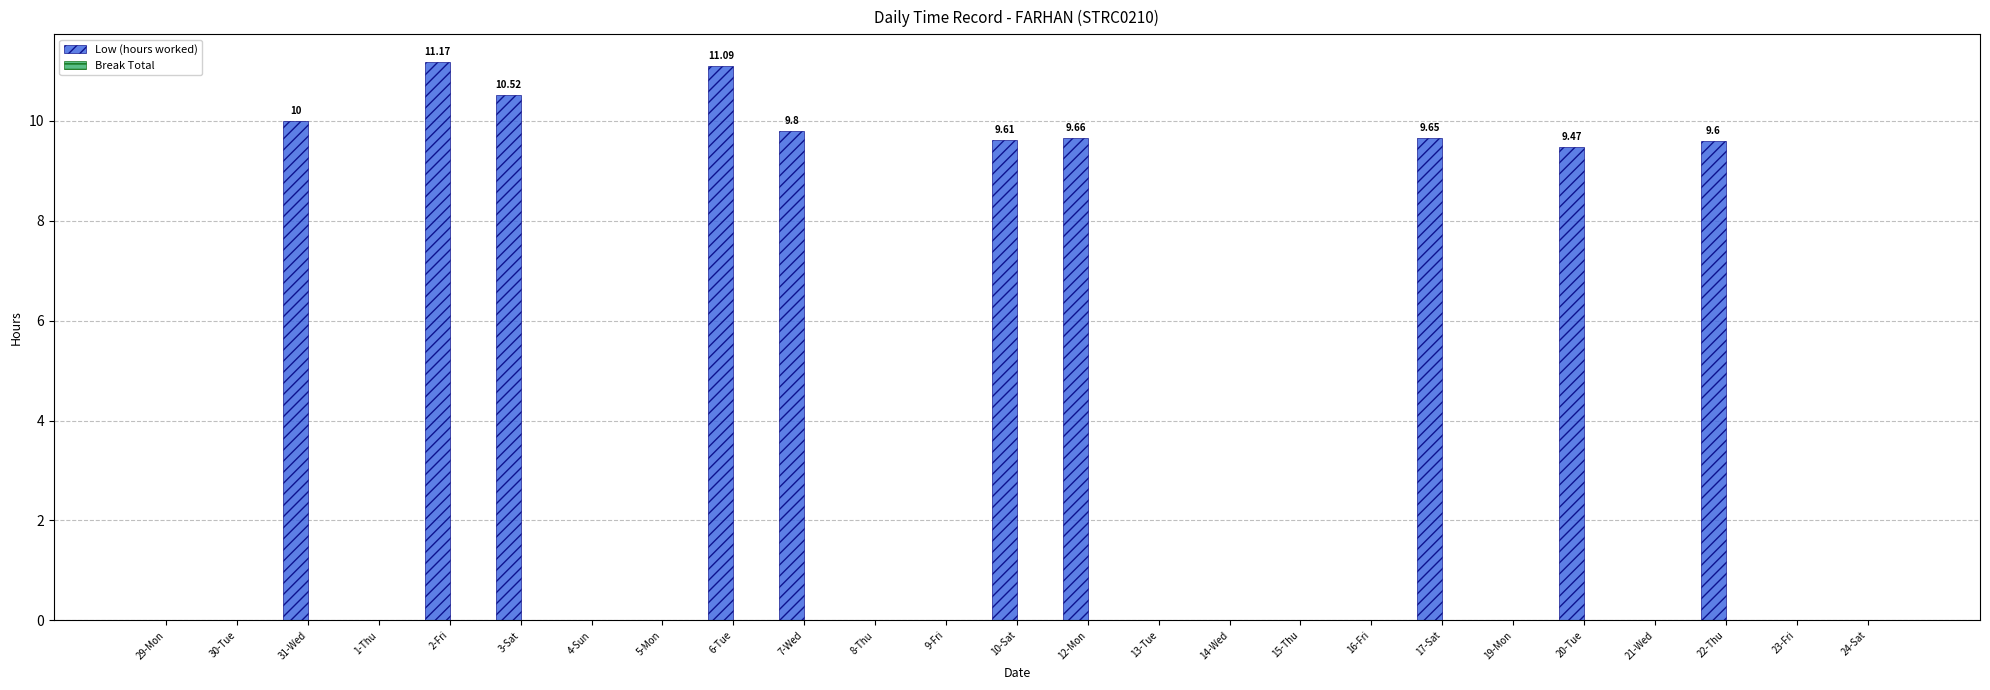

What is the ratio of the value at 20-Tue to the value at 17-Sat?

1.0